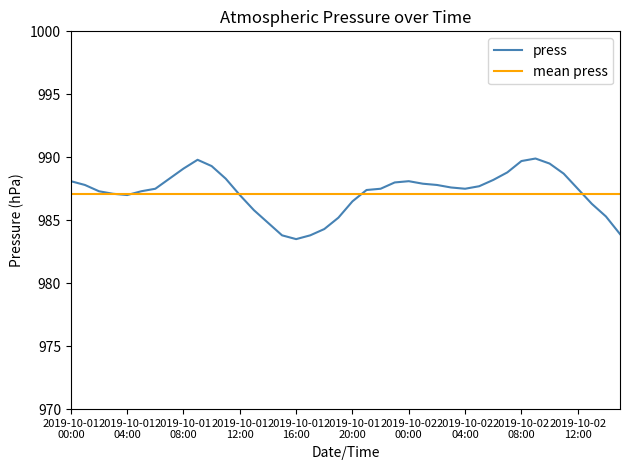

What is the difference between the values at 2019-10-01 09:00 and 2019-10-01 17:00?

6.0